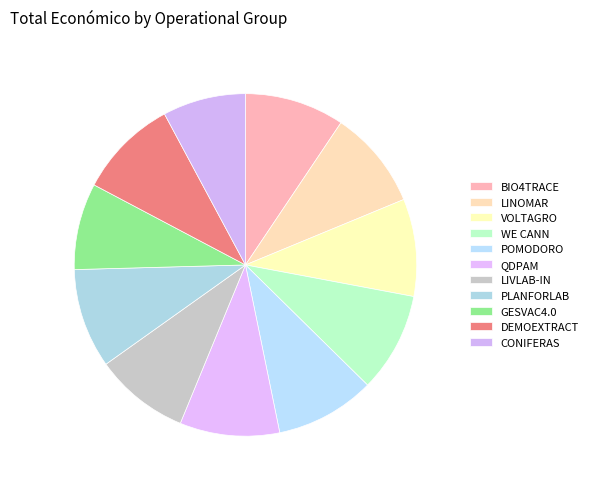

To the nearest percent, what portion does PLANFORLAB represent?

9%